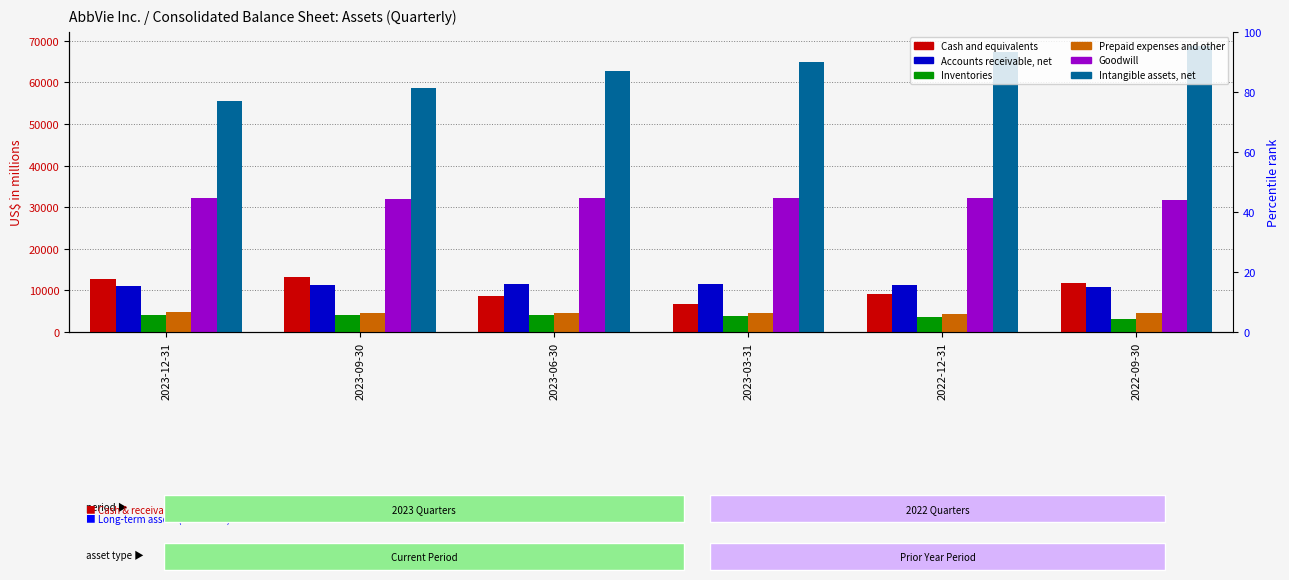

Which series has the largest total across all categories?

Intangible assets, net